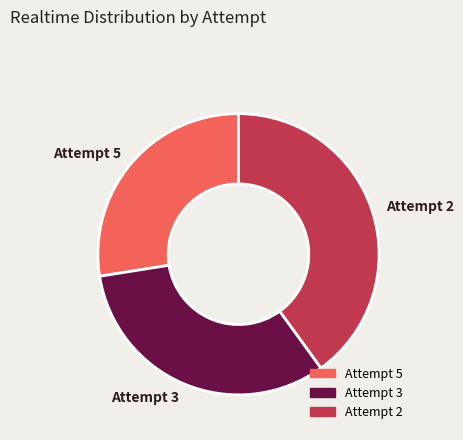

Approximately how many times larger is the value at Attempt 5 compared to Attempt 2?

0.7